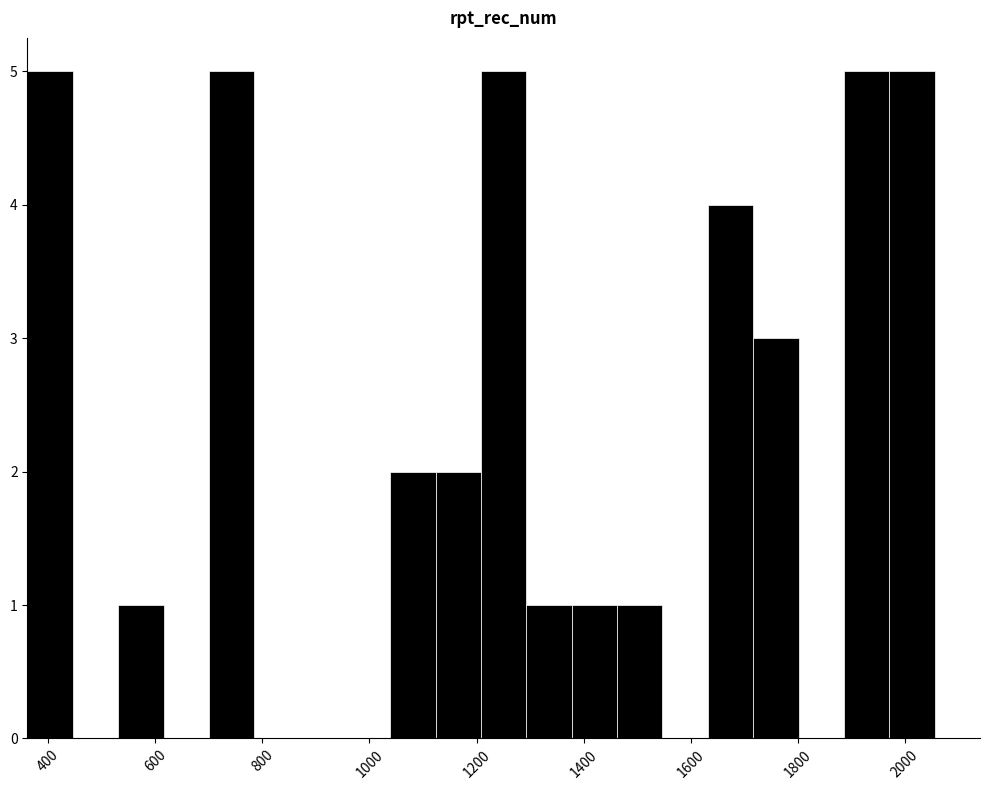

How tall is the bar that spans 540 to 620 on the x-axis? Neither the bar edges nor the heights are printed on the chart, so give them approximately, as read against the axes.

1